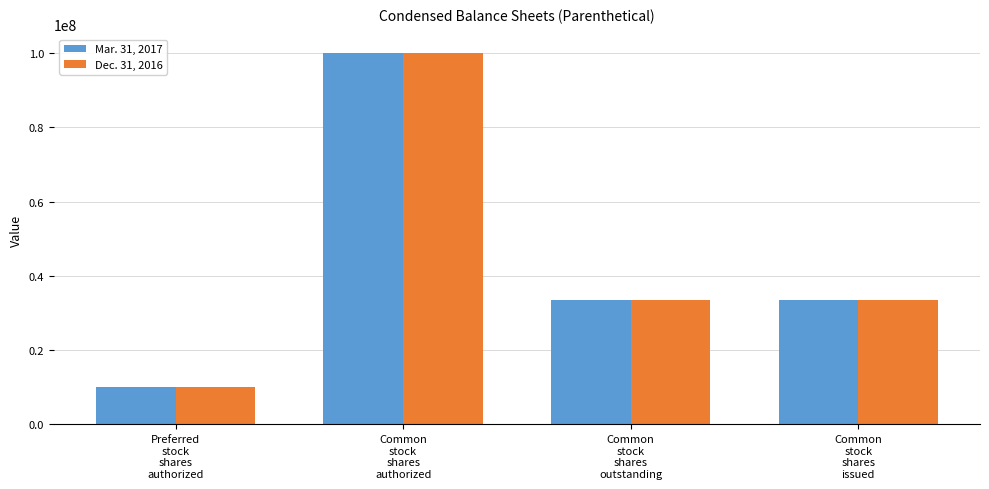

What is the highest value of the Dec. 31, 2016 series?

100000000